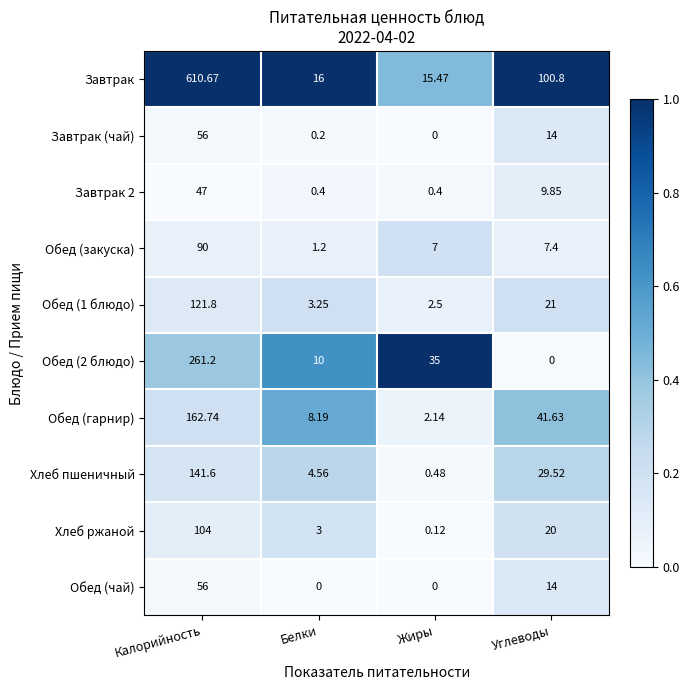

Which series has the largest total across all categories?

Завтрак